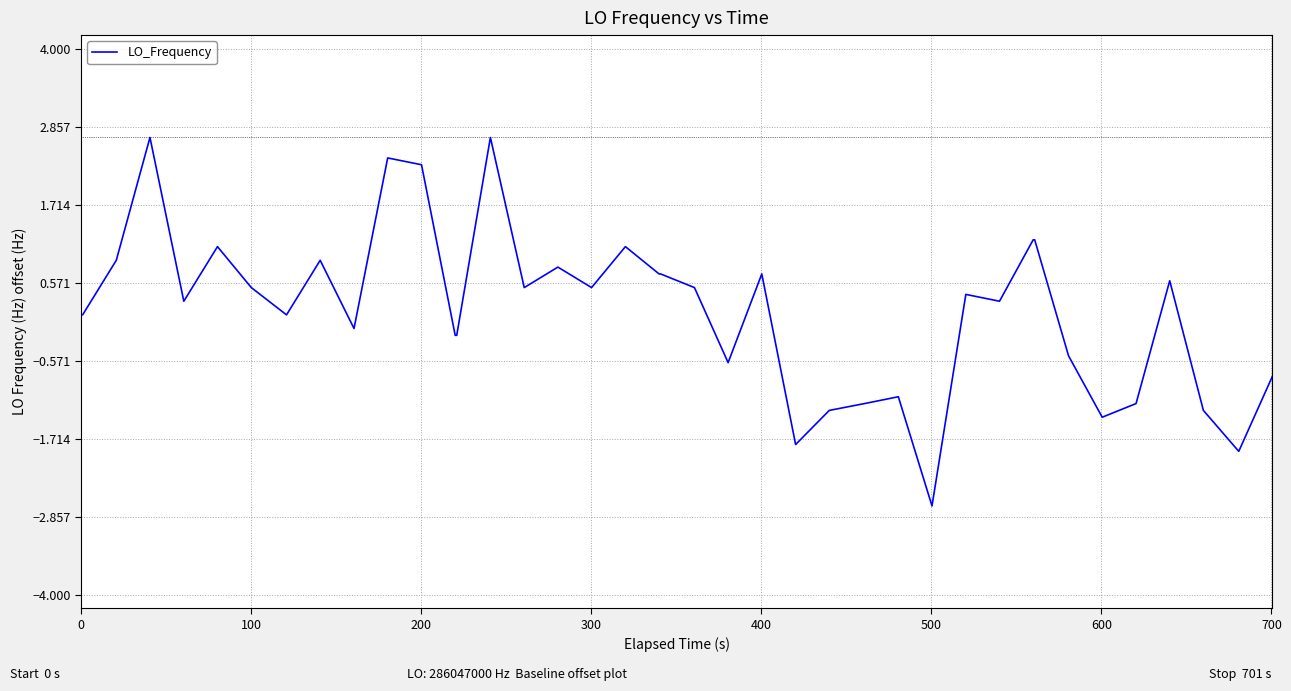

What is the maximum value shown in the chart?

2.7